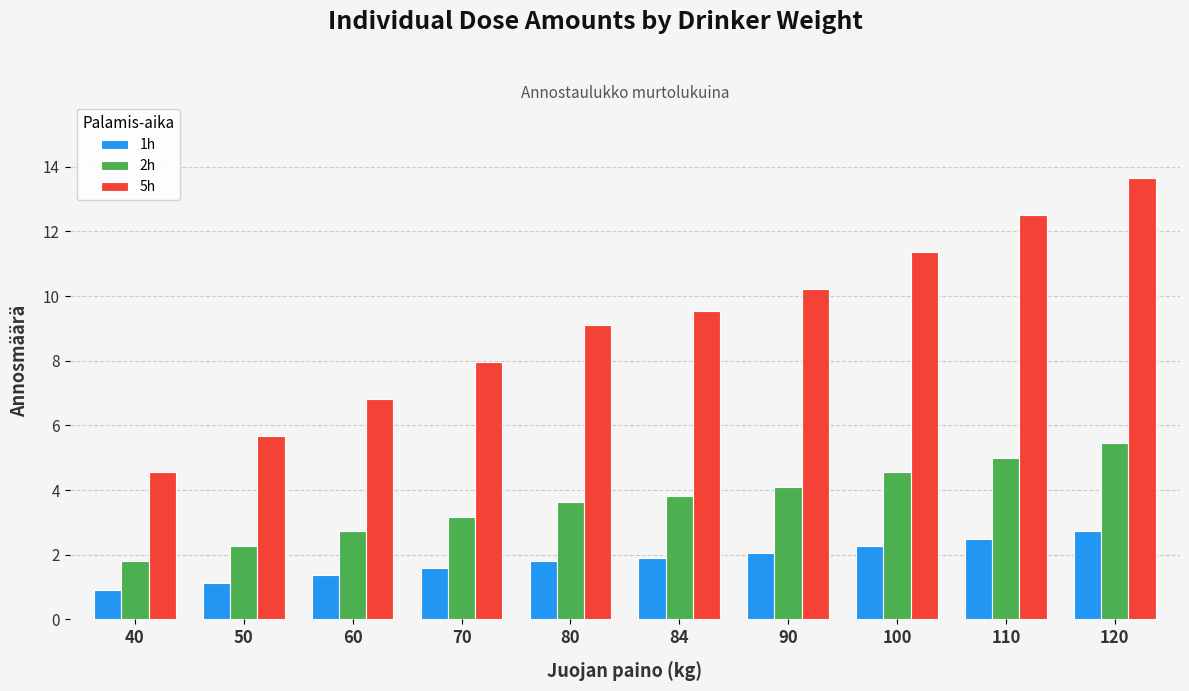

At which category is the sum across all series the highest?

120